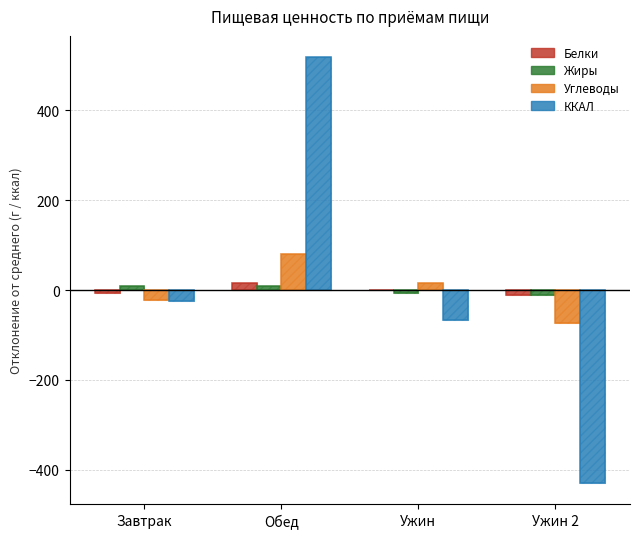

At which label is Жиры closest to 0?

Ужин